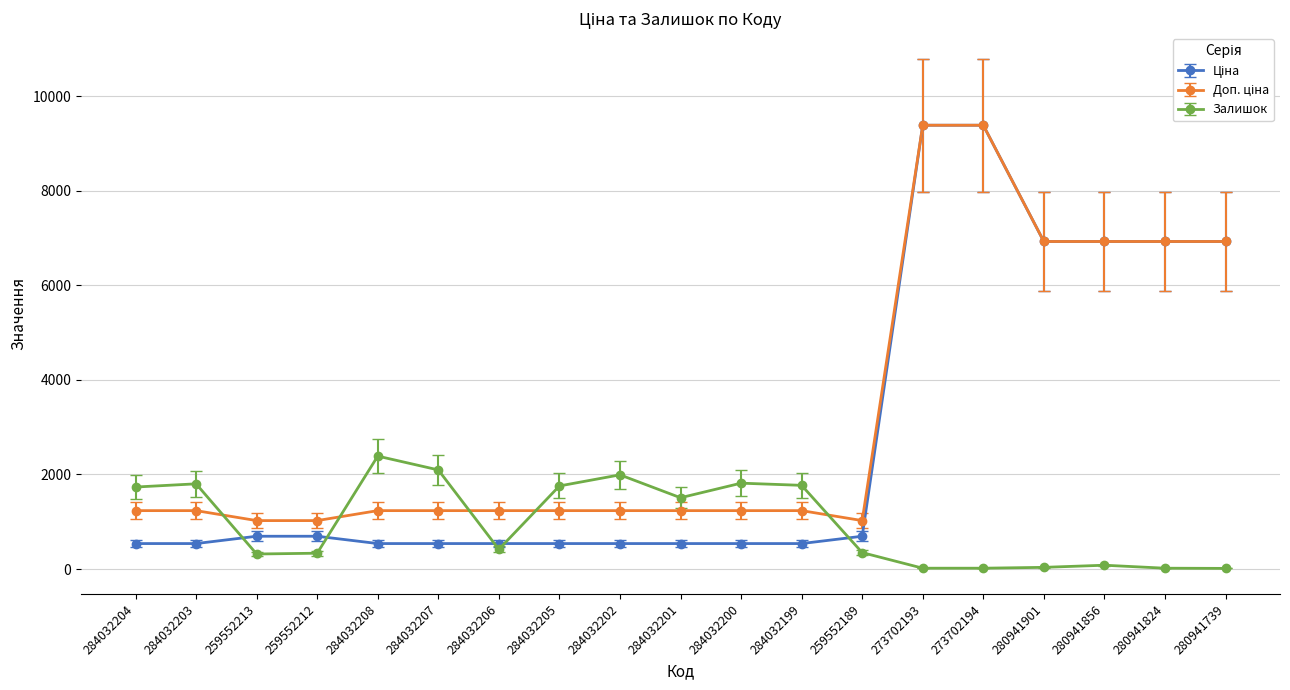

True or false: Залишок has a value of 790.6 at 284032202.

False